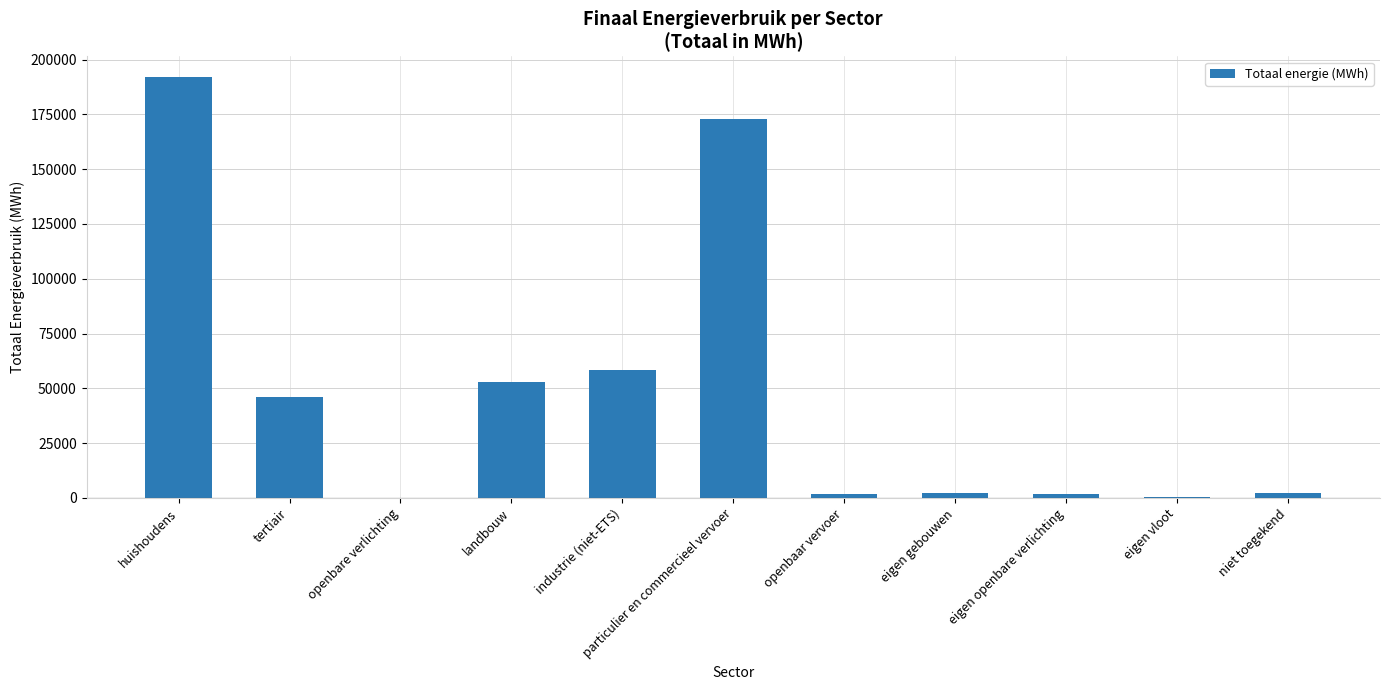

What is the sum of all values?

530271.2